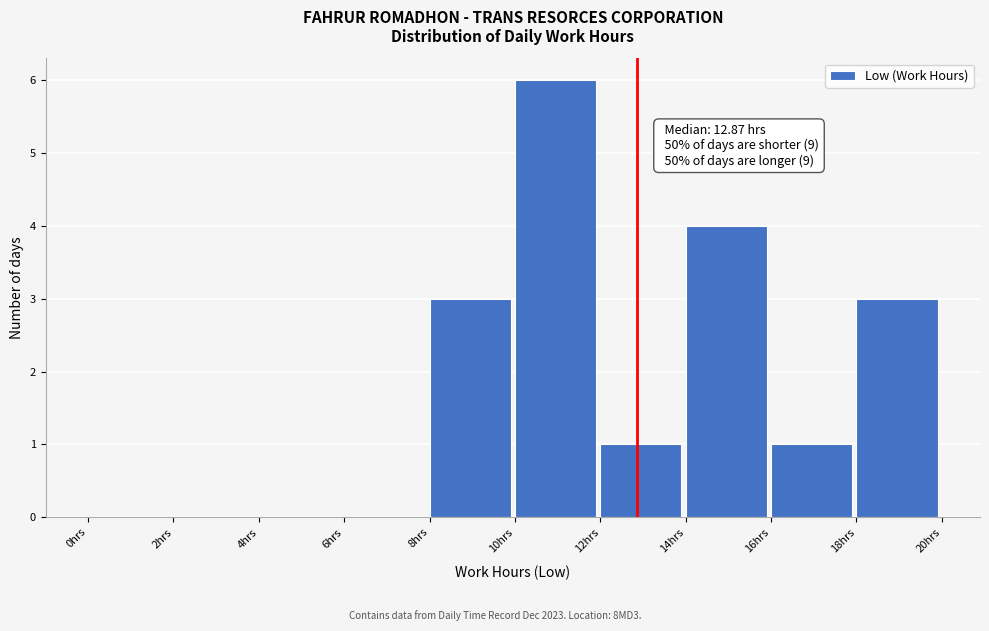

Over which range of the x-axis is the bar tallest?

10 to 12